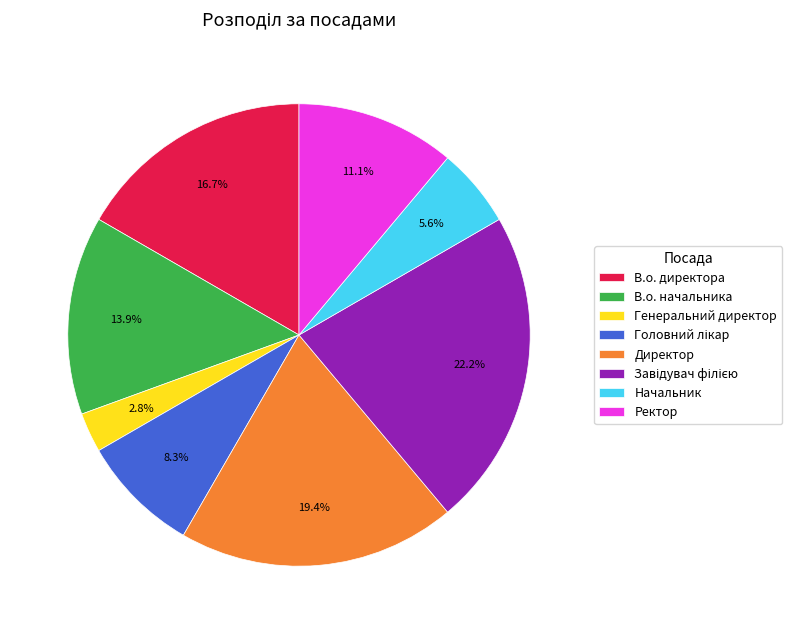

Is there a majority slice in this chart?

No